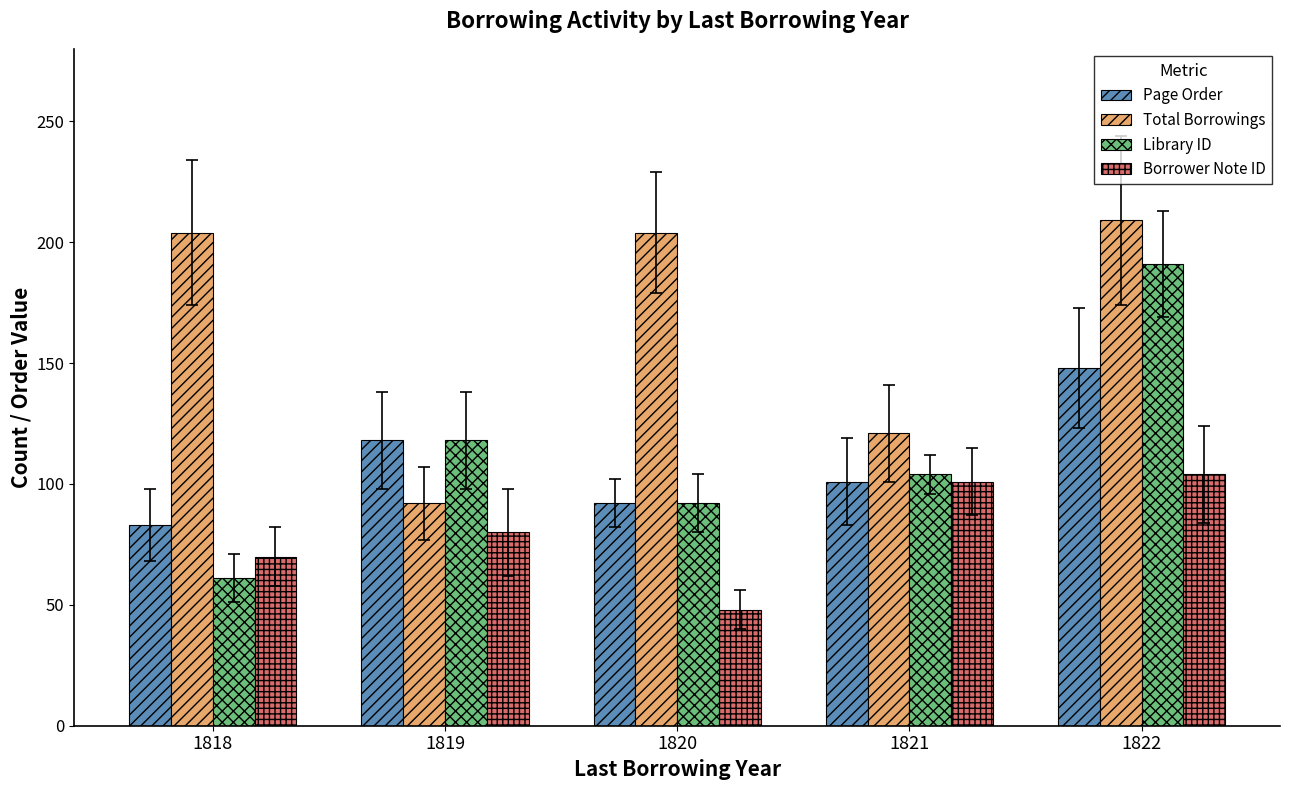

How many values in the Total Borrowings series are below 204?

2